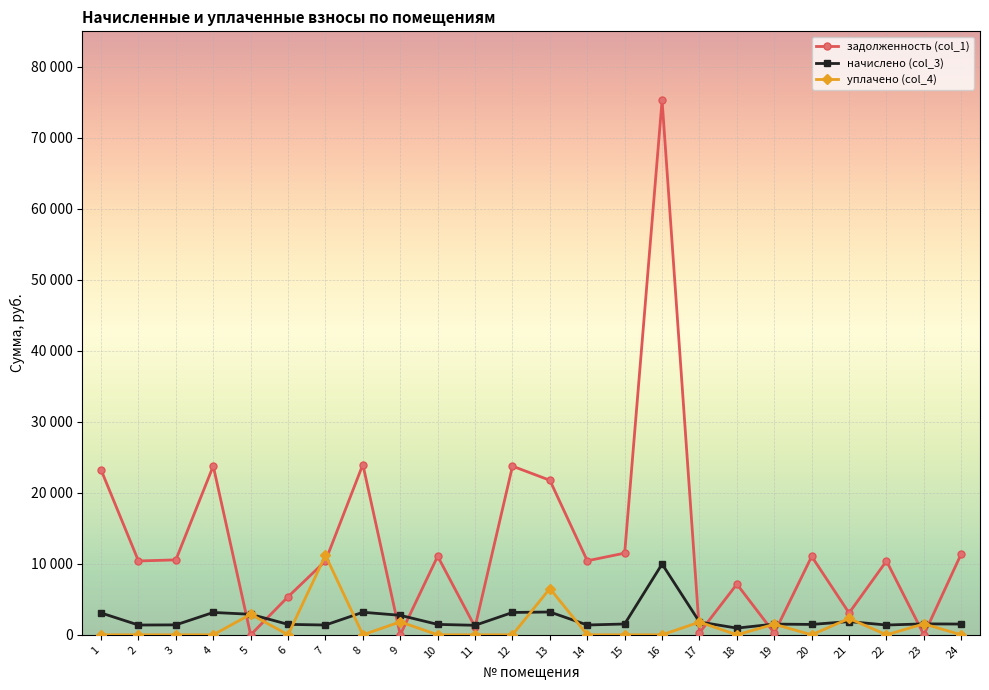

Is it true that задолженность (col_1) equals 2396.7 at 20?

False